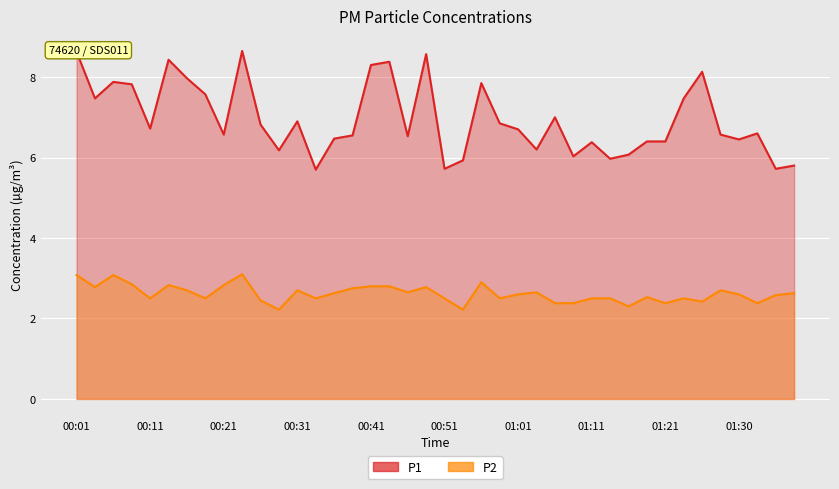

What position from the right is 00:38?

25